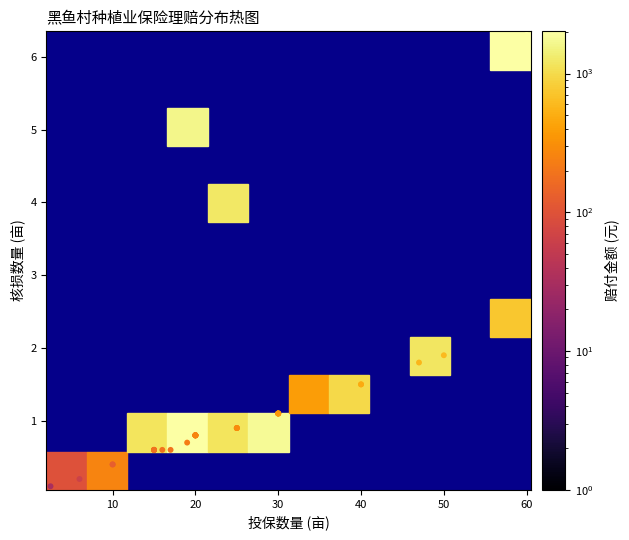

What Y value in the scatter plot is closest to 3?

2.3